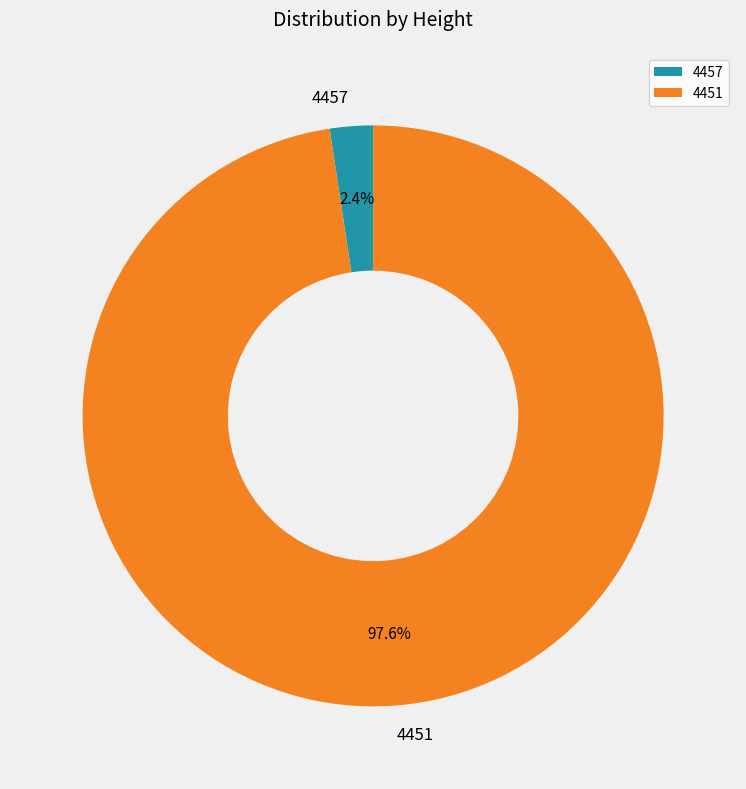

Rank the categories by value from highest to lowest.

4451, 4457